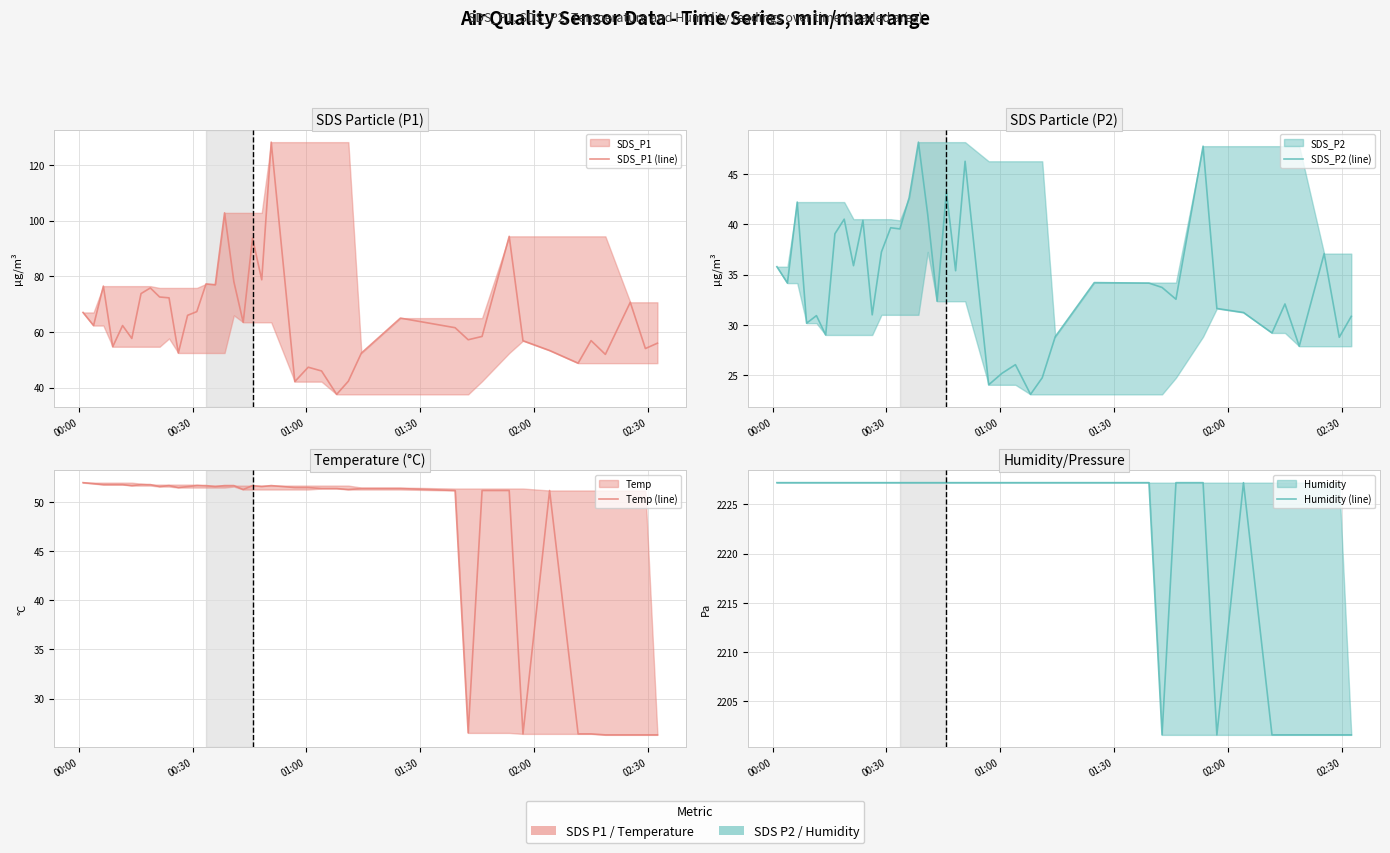

Rank the series by their maximum value, from lowest to highest.

SDS_P2 (line), Temp (line), SDS_P1 (line), Humidity (line)